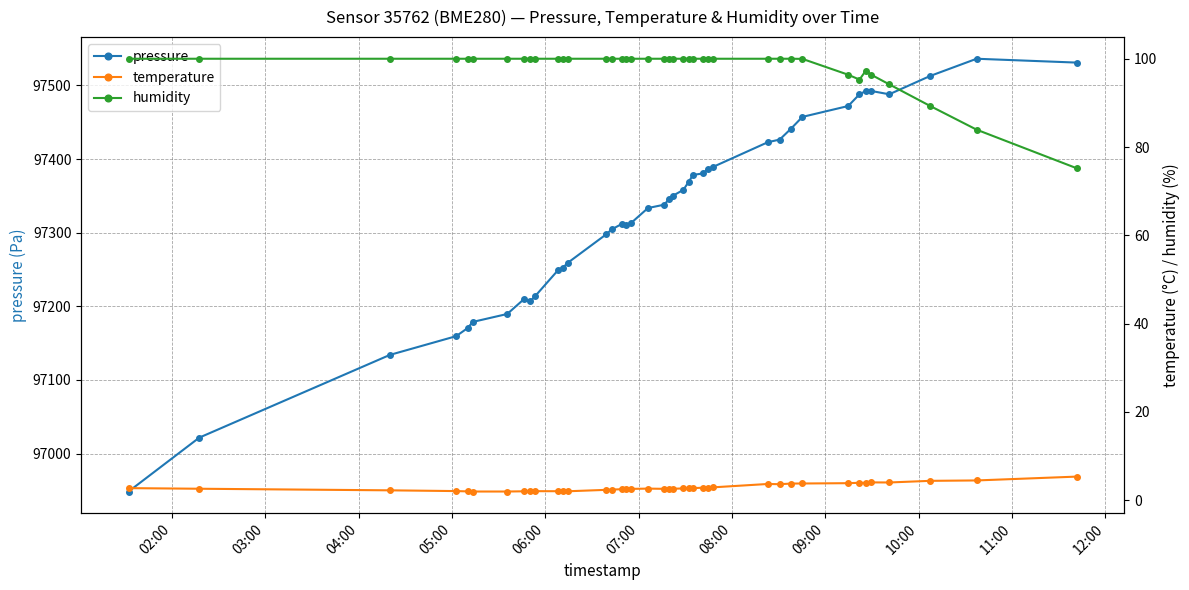

What is the value of the pressure point at the 37th from the left?

97487.9